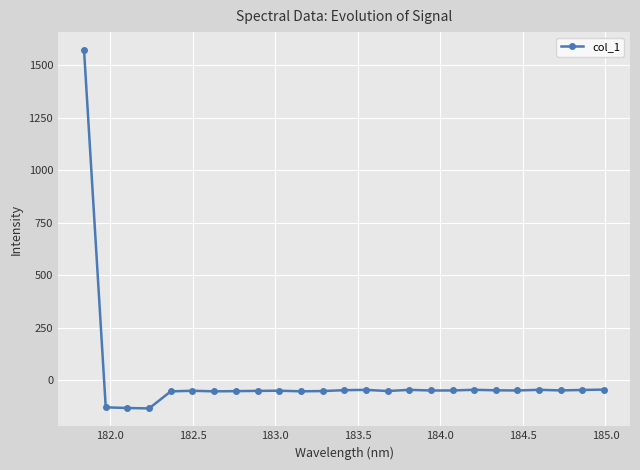

How many lines are shown in the chart?

1